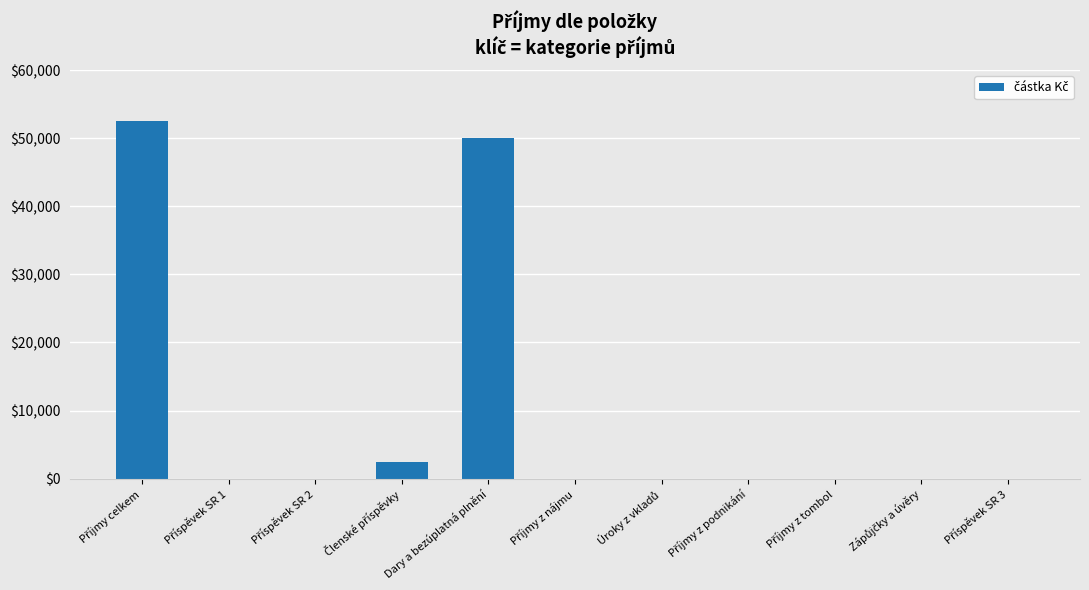

How many series are shown in this chart?

1